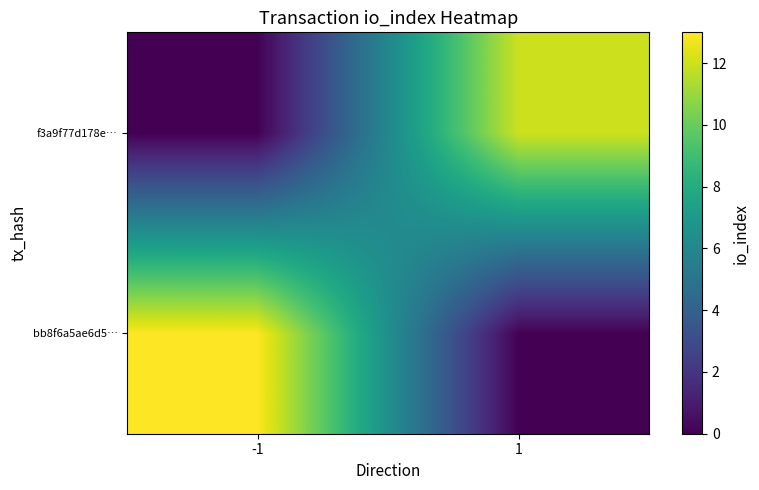

Count the number of categories in the chart.

2